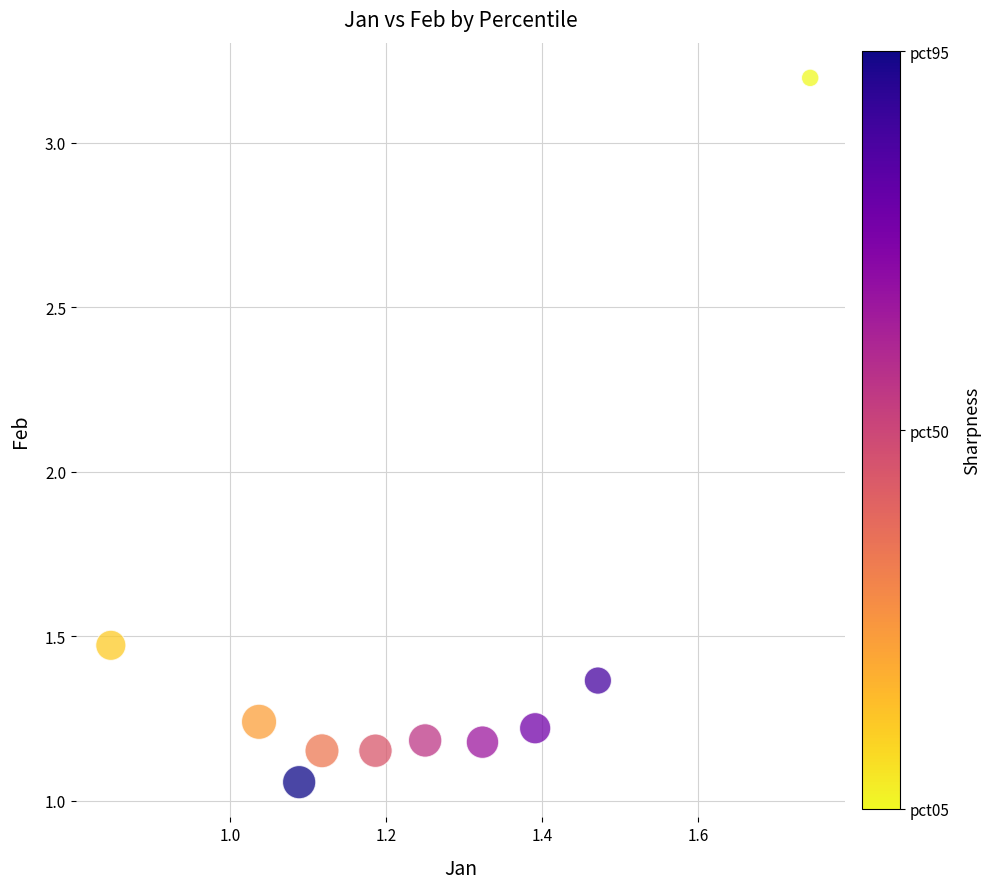

What is the range of Y values (max minus min)?

2.1